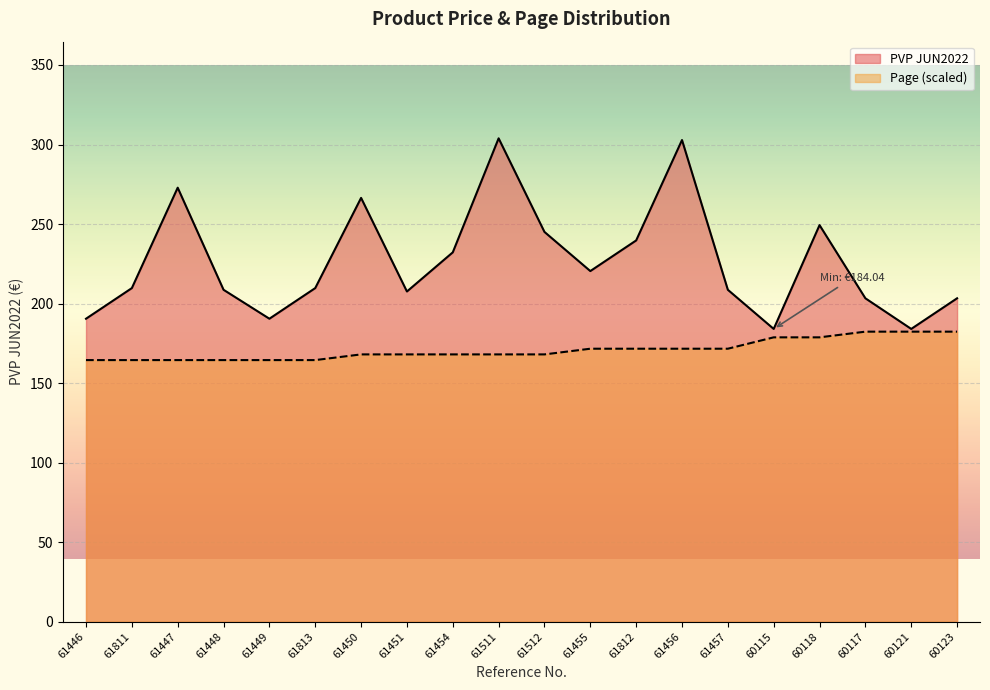

How many distinct data groups are displayed?

2